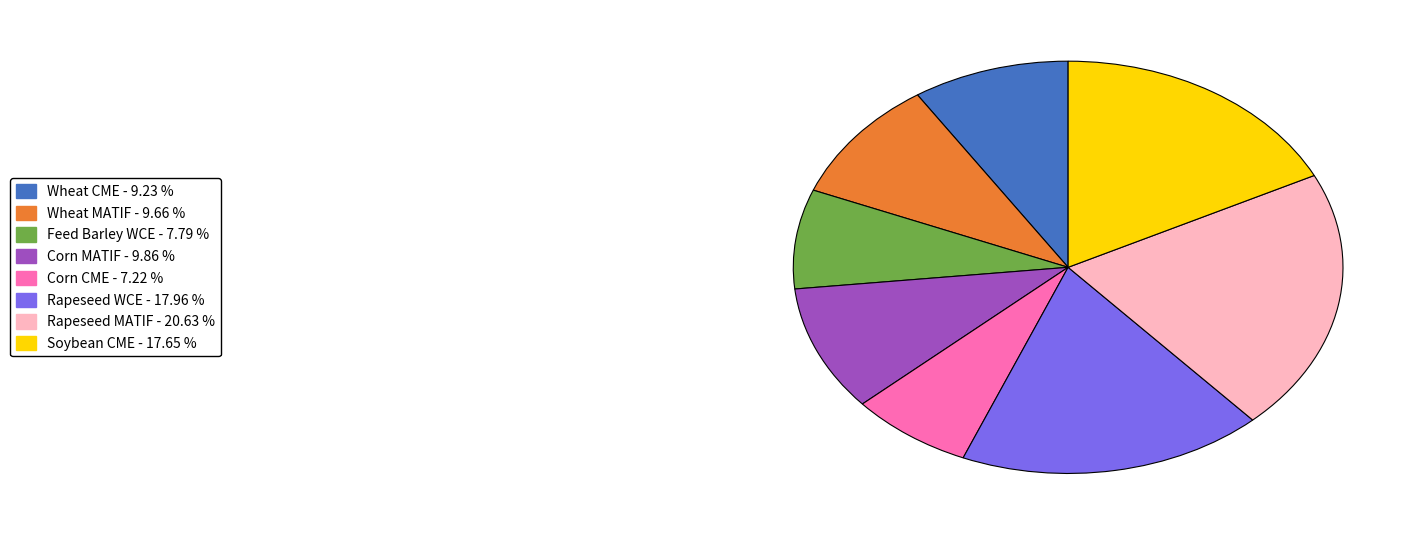

True or false: Feed Barley WCE accounts for 8% of the total.

True